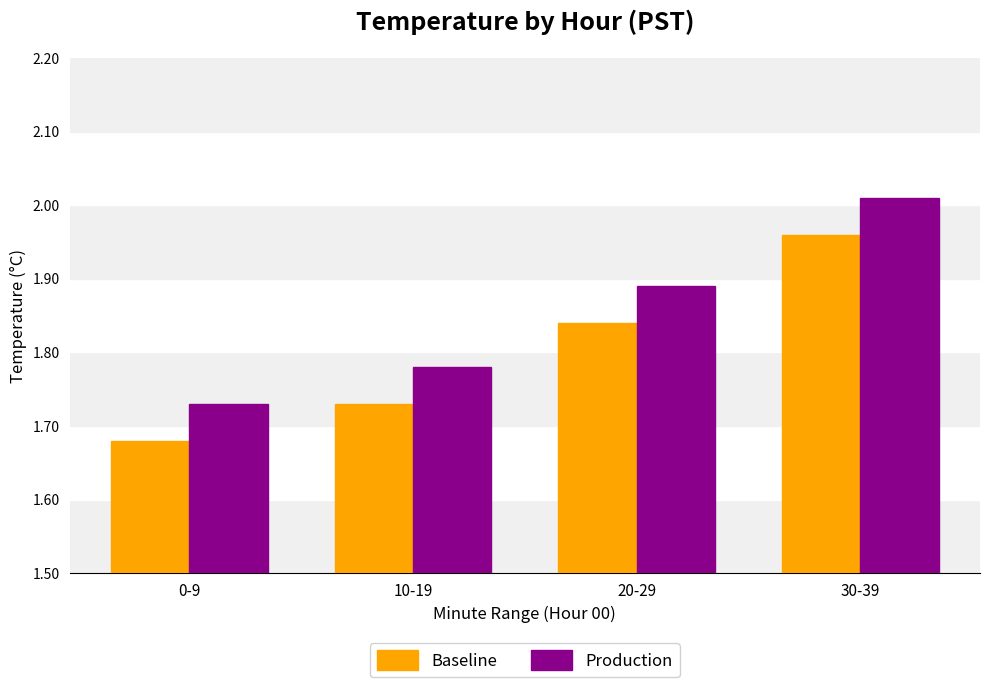

Count the Baseline values in the range 1 to 2.

4